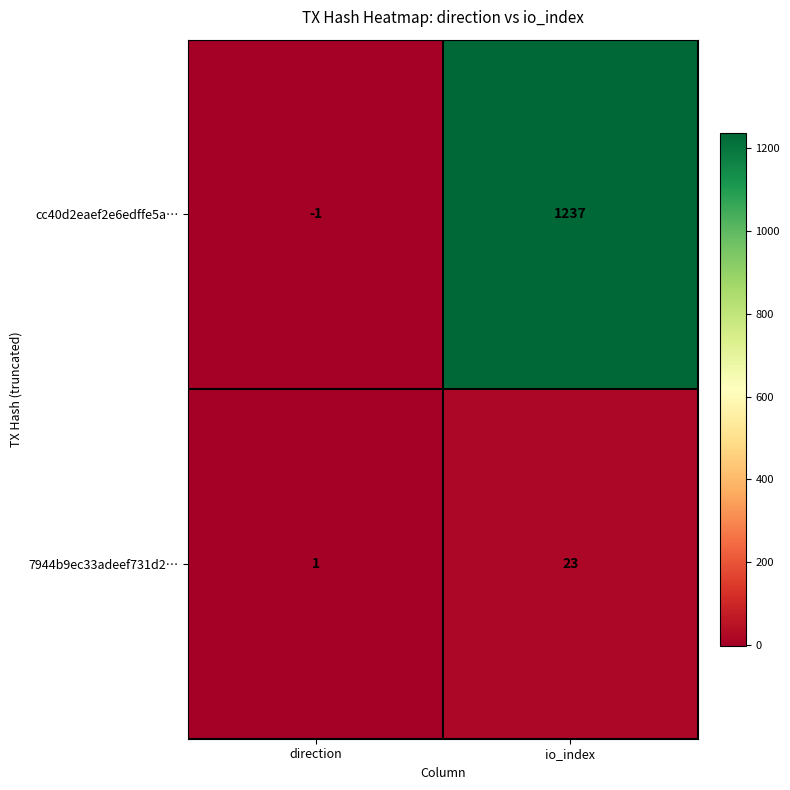

The value of 7944b9ec33adeef731d2… at io_index is 37. True or false?

False